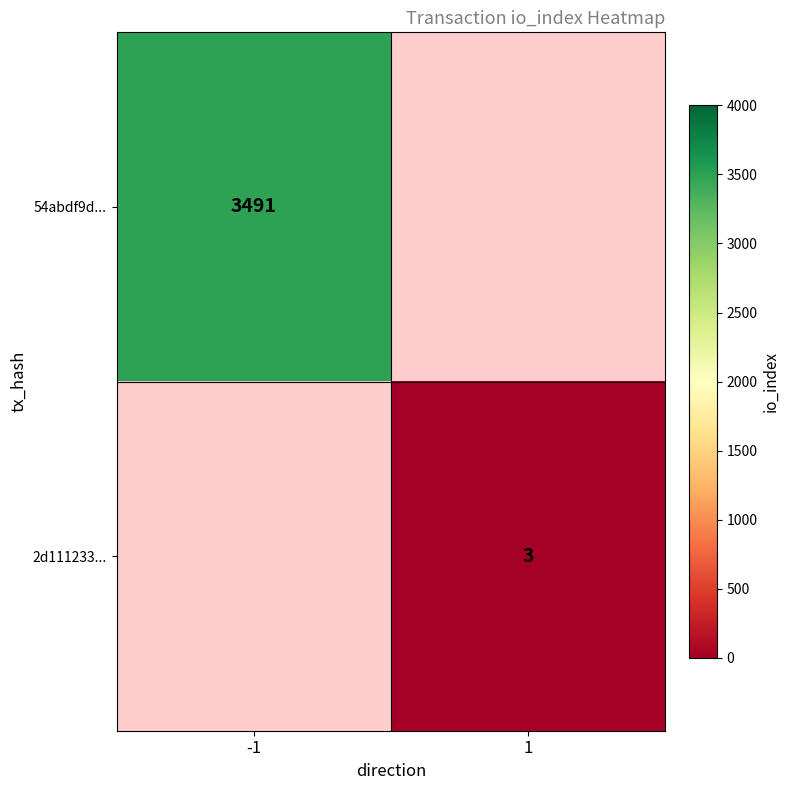

At which category does the chart reach its minimum across all series?

1